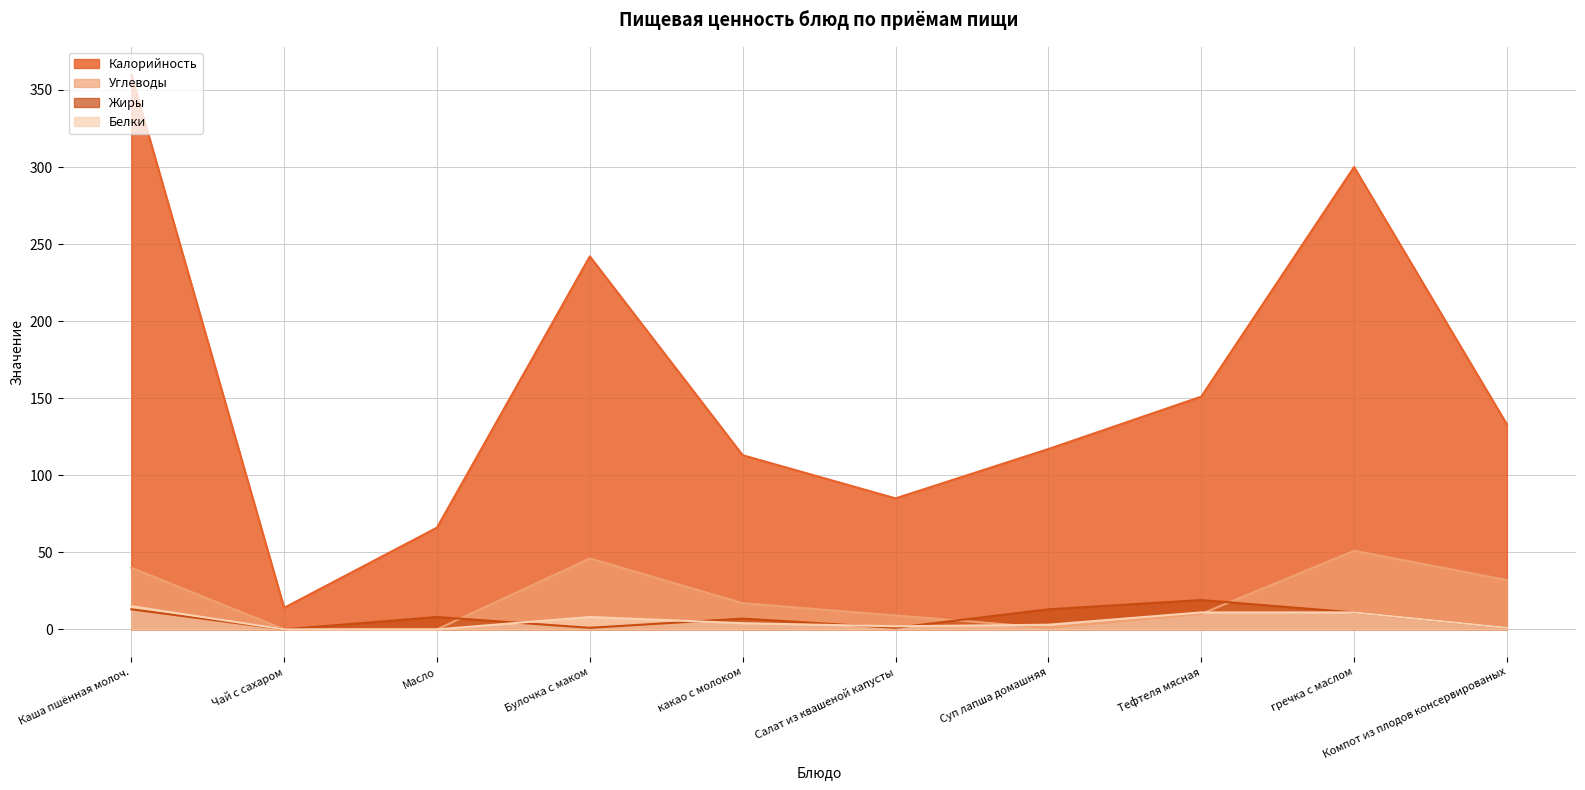

How many interior local peaks does the Углеводы series have?

2